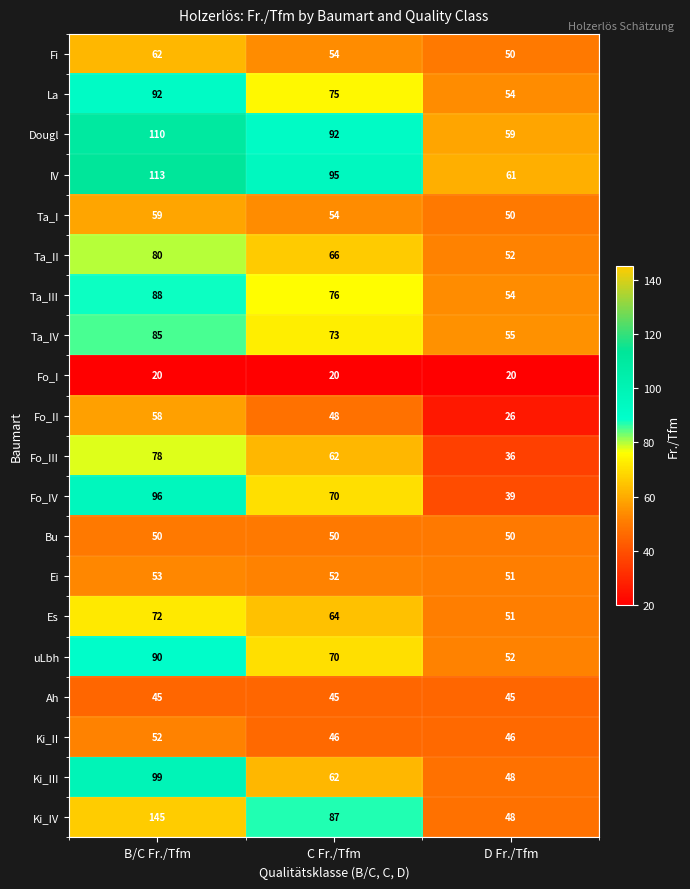

Is it true that Ta_I equals 54 at C Fr./Tfm?

True